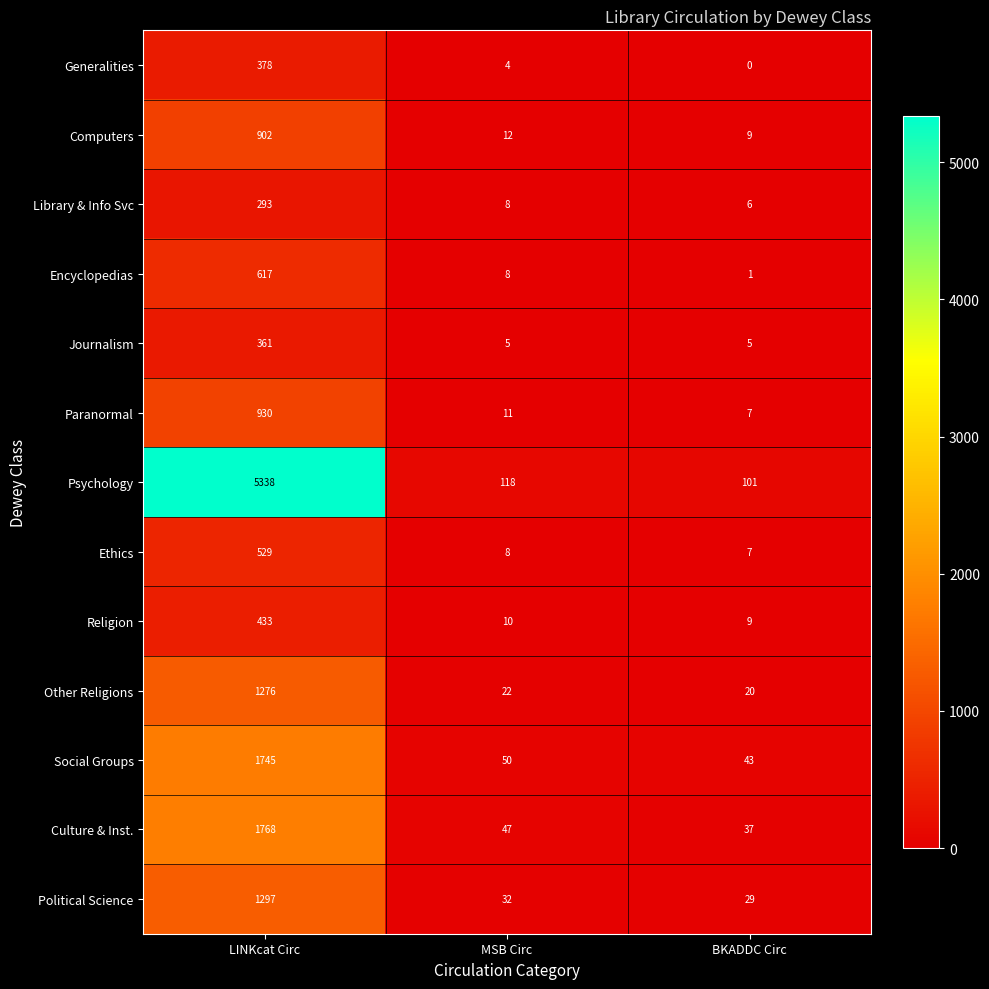

Where does the Library & Info Svc series first go above 8?

LINKcat Circ